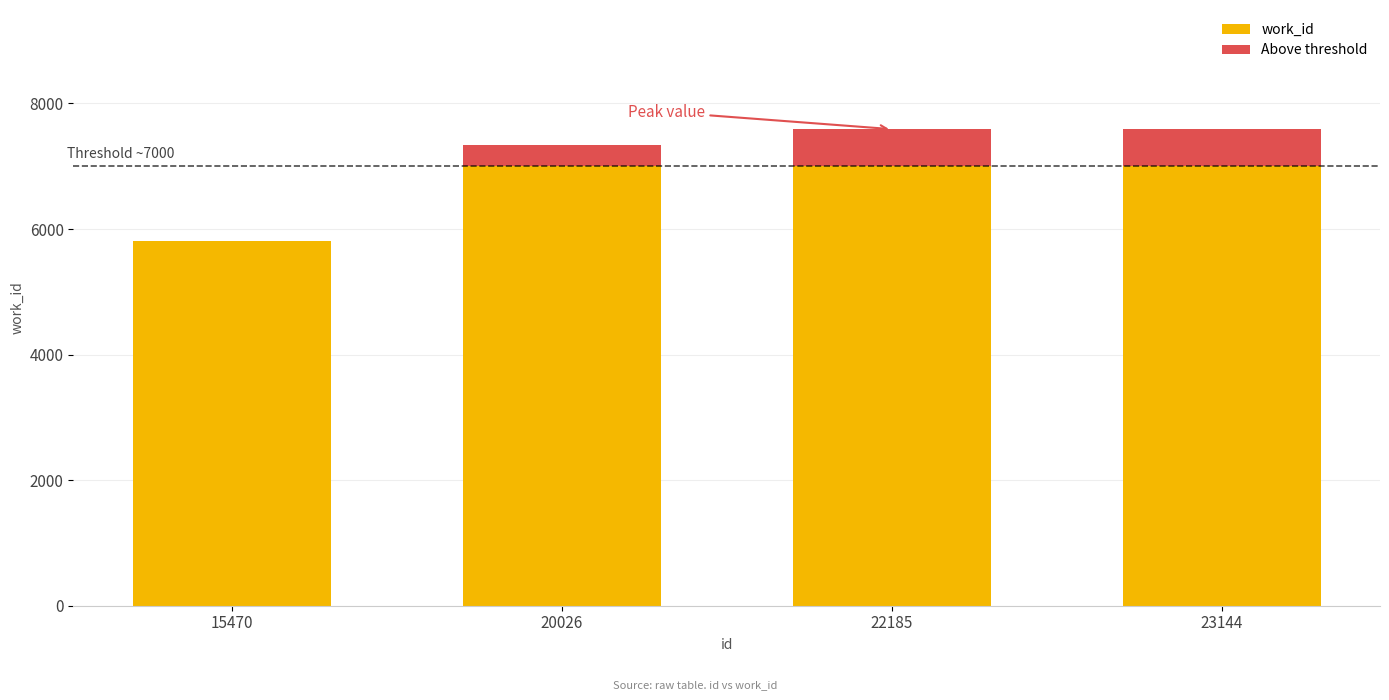

True or false: work_id has a value of 7000 at 20026.

True